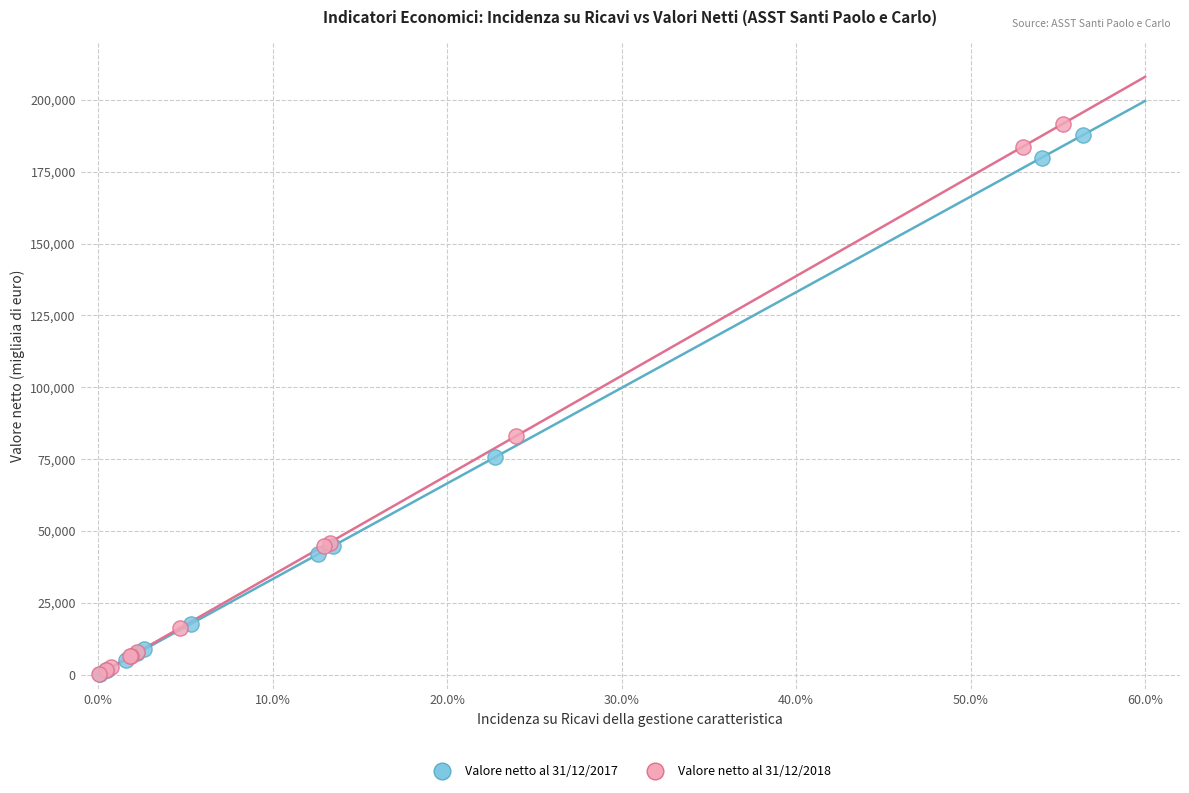

Which series has the largest Y range (max minus min)?

Valore netto al 31/12/2018